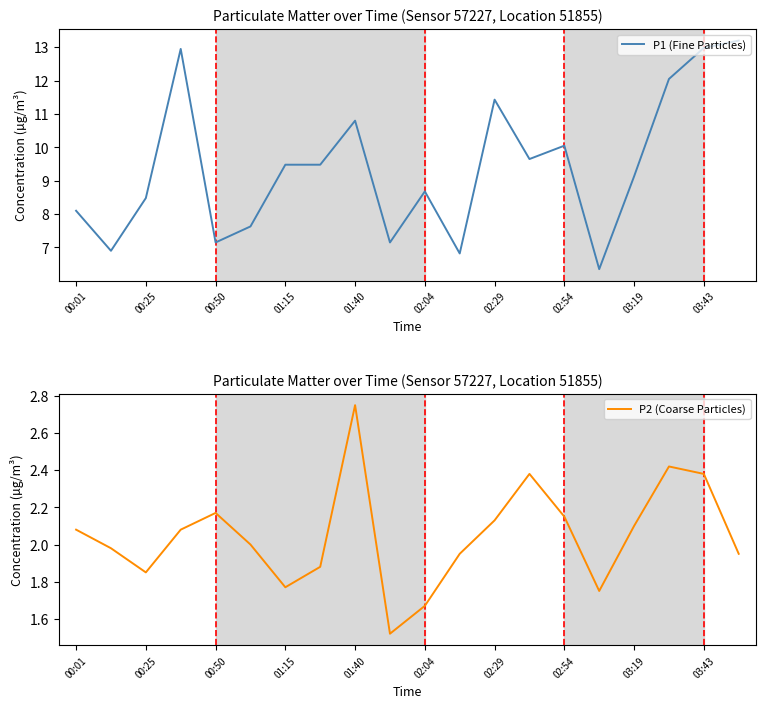

How many values in the P2 (Coarse Particles) series are below 2?

9